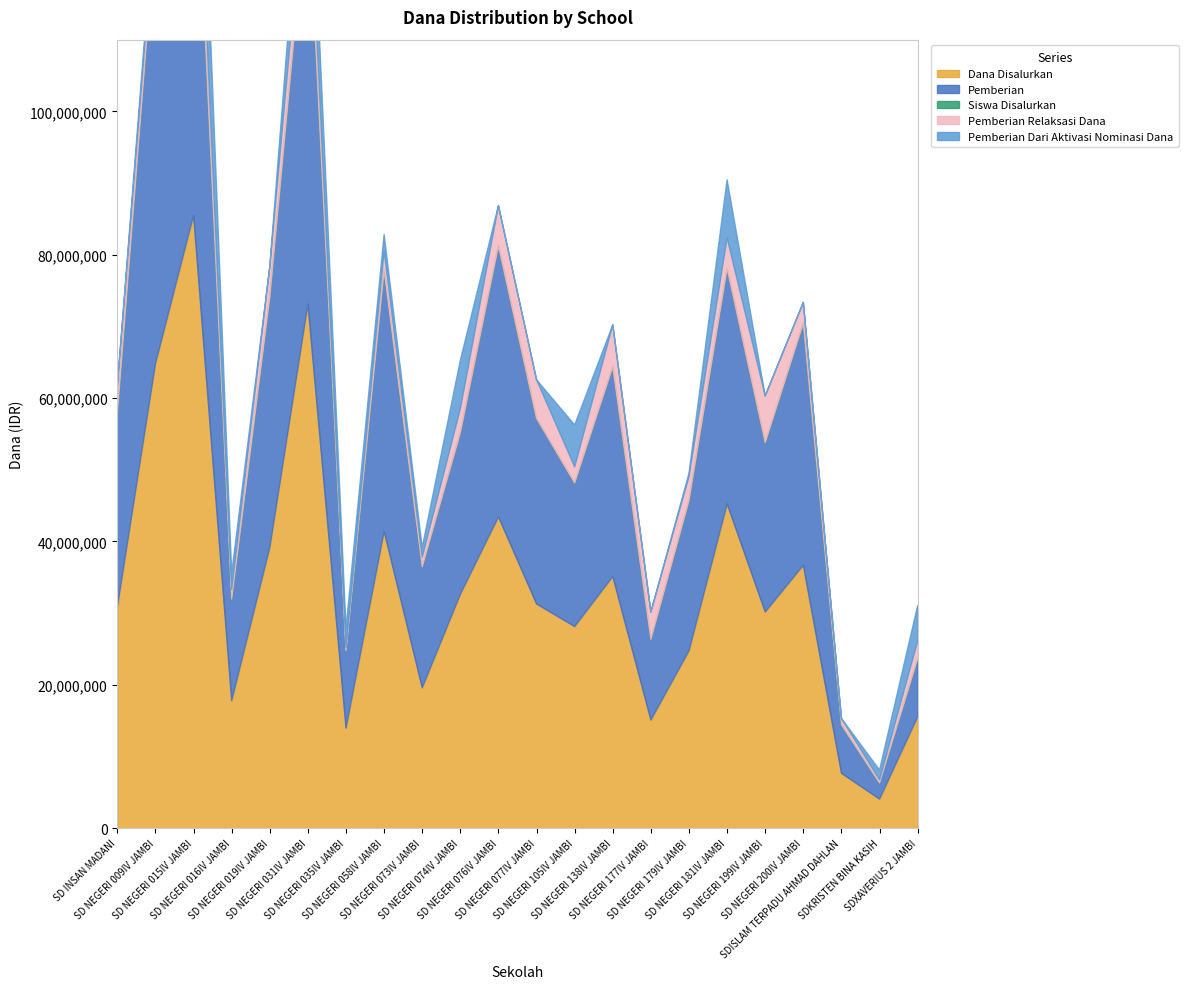

At which category is the sum across all series the highest?

SD NEGERI 015IV JAMBI